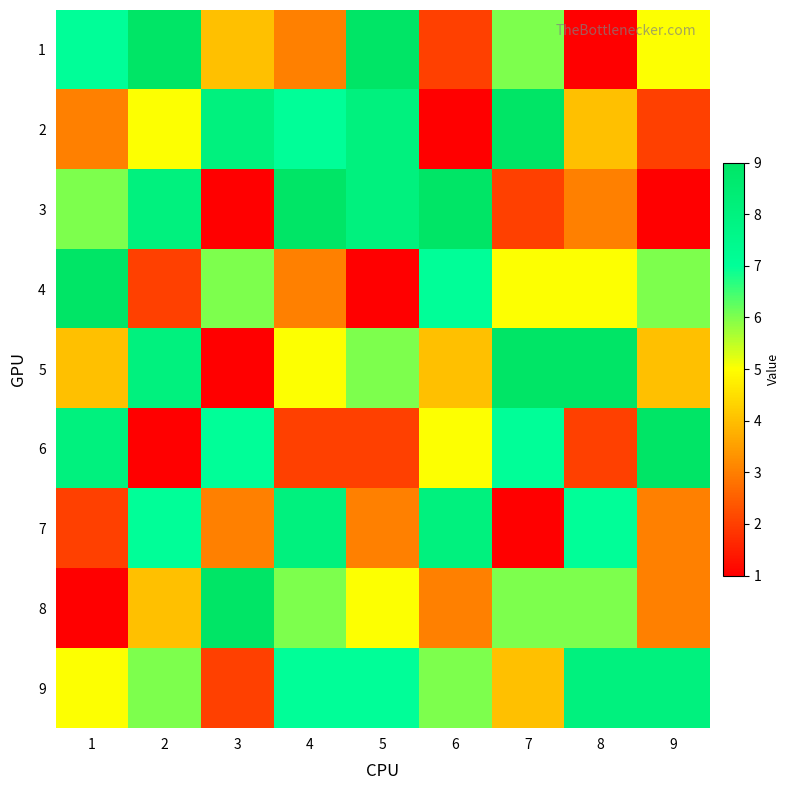

What is the spread (max minus min) of values at 9?

8